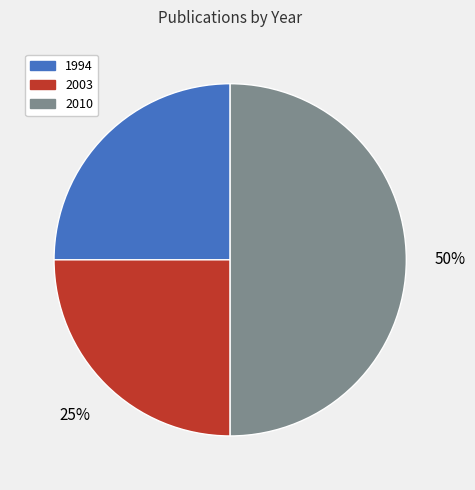

What percentage is the 2010 slice, to the nearest percent?

50%